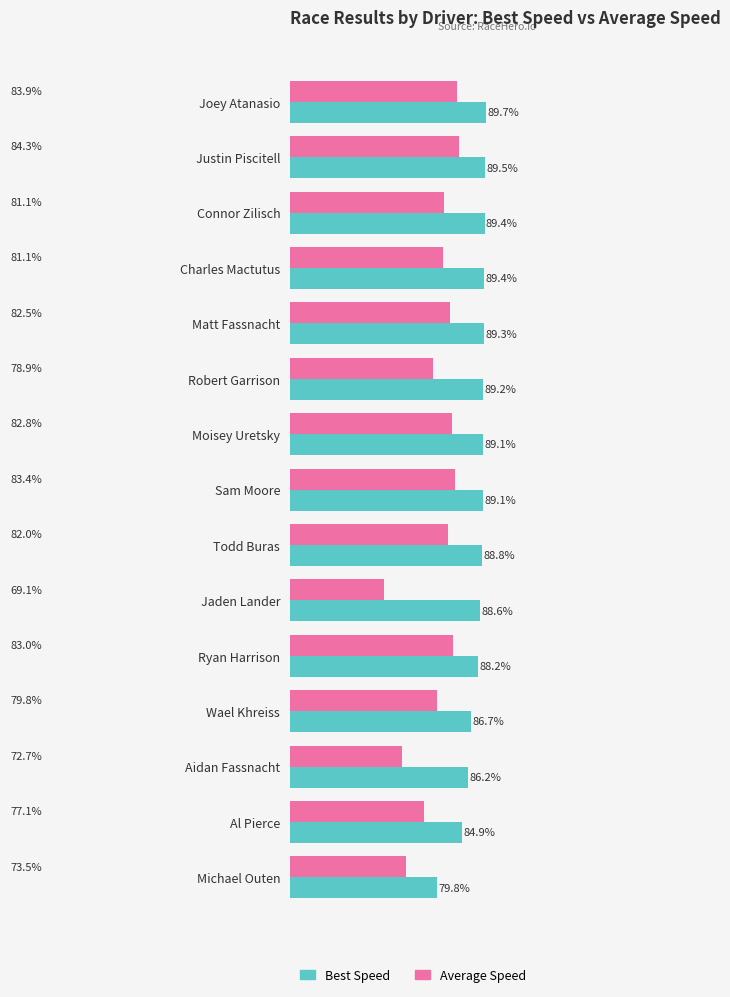

Where is Average Speed nearest to the value 76?

Al Pierce